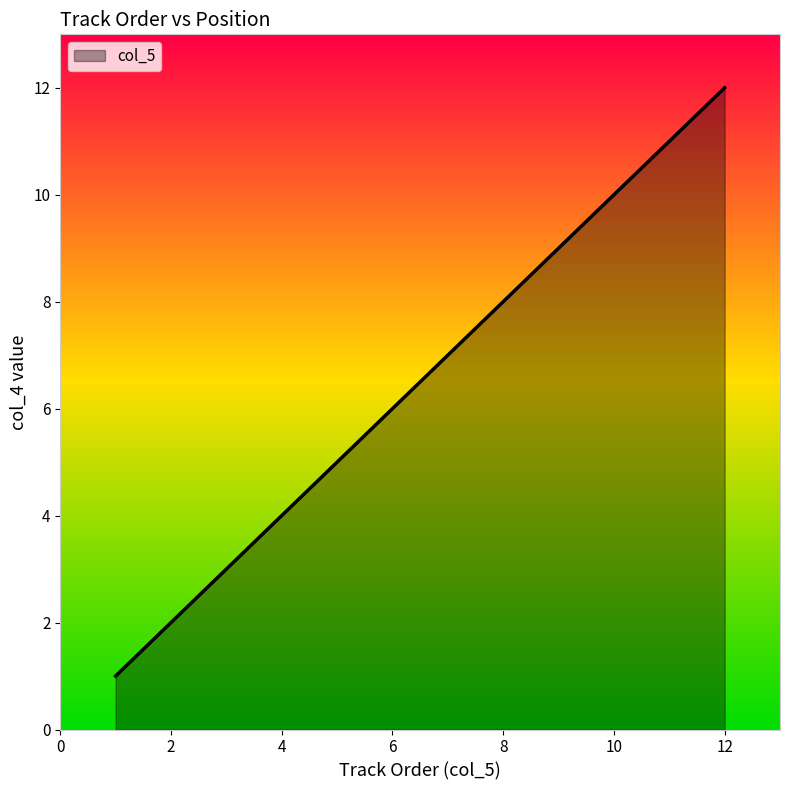

What is the maximum value shown in the chart?

12